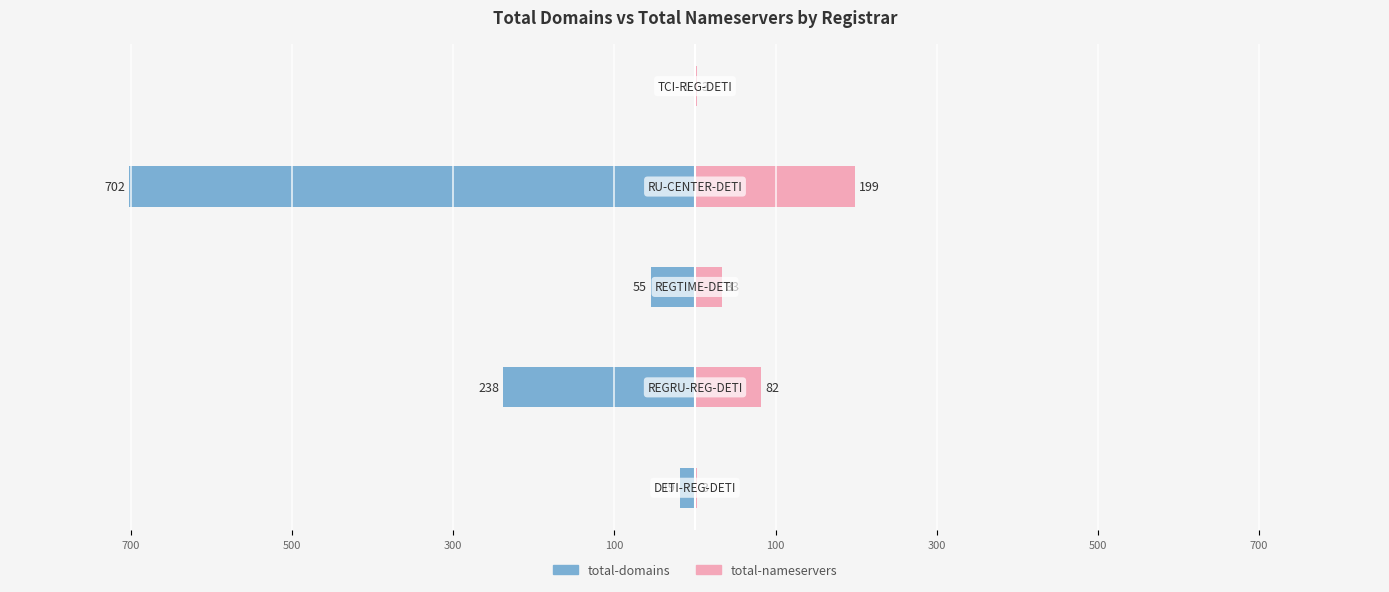

What are all the series names shown in the legend?

total-domains, total-nameservers